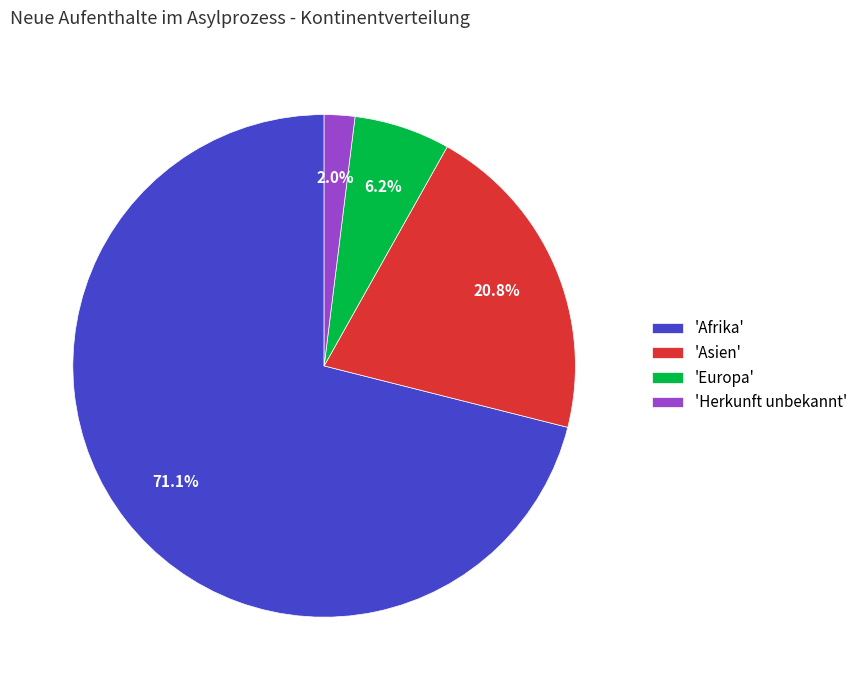

Which category has the smallest portion of the pie?

'Herkunft unbekannt'